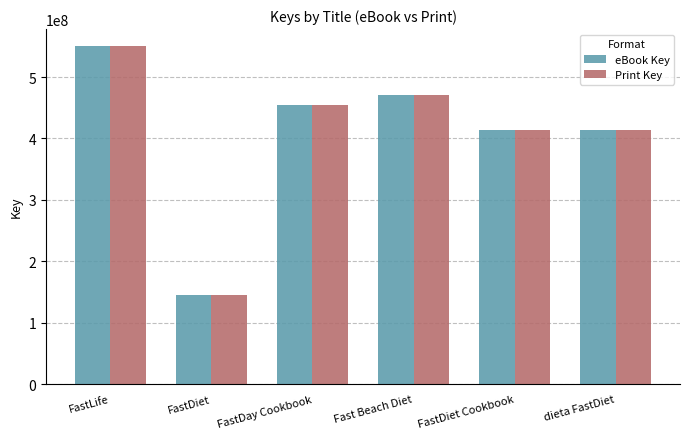

What is the sum of the Print Key values at Fast Beach Diet and dieta FastDiet?

884038745